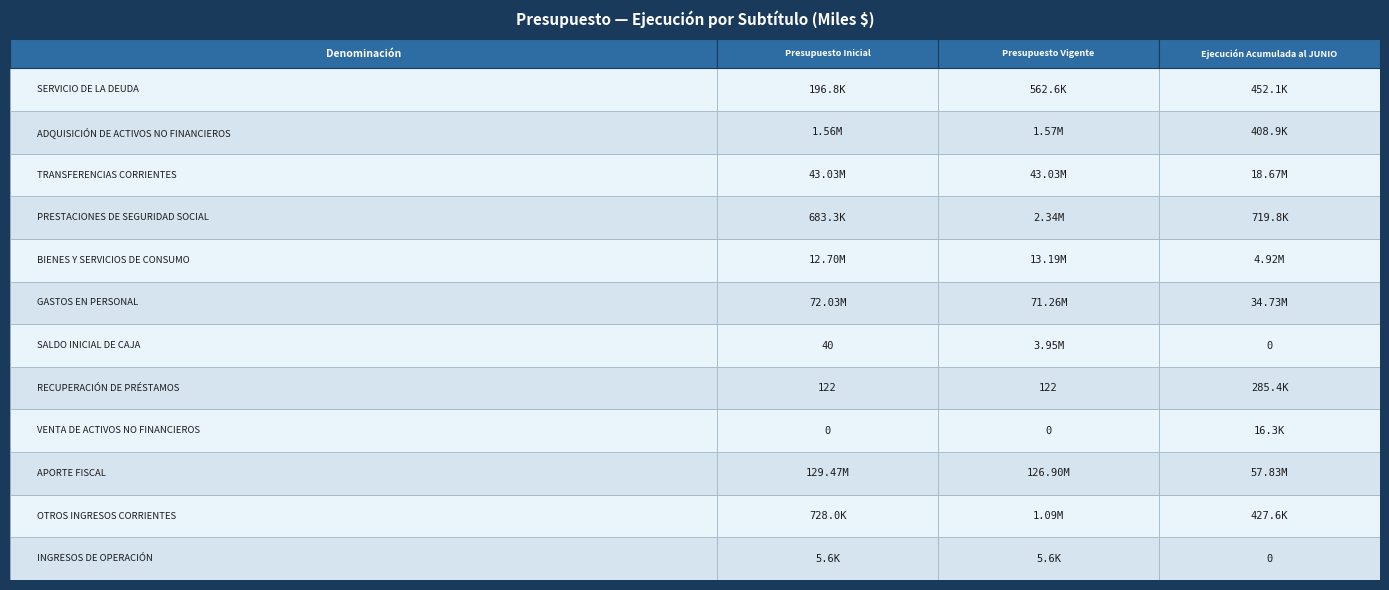

Rank the series by their maximum value, from lowest to highest.

INGRESOS DE OPERACIÓN, VENTA DE ACTIVOS NO FINANCIEROS, RECUPERACIÓN DE PRÉSTAMOS, SERVICIO DE LA DEUDA, OTROS INGRESOS CORRIENTES, ADQUISICIÓN DE ACTIVOS NO FINANCIEROS, PRESTACIONES DE SEGURIDAD SOCIAL, SALDO INICIAL DE CAJA, BIENES Y SERVICIOS DE CONSUMO, TRANSFERENCIAS CORRIENTES, GASTOS EN PERSONAL, APORTE FISCAL